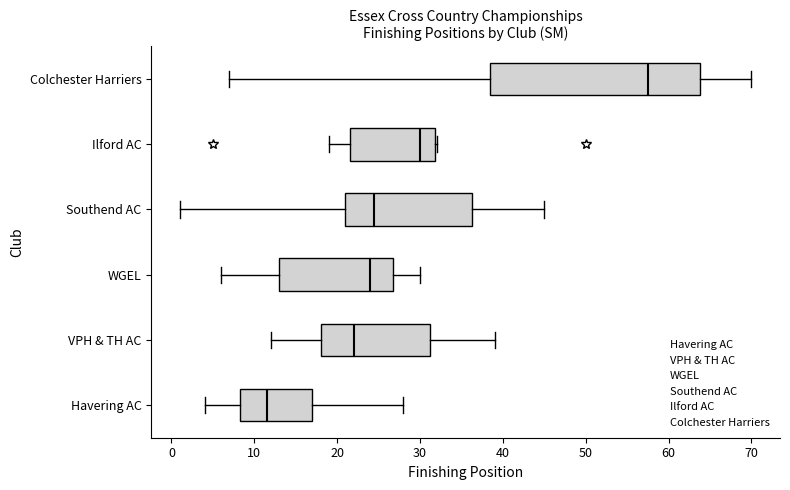

Reading bottom to top, read every box against the x-axis: the position of its median line, the range the box covers, and the ends of its whiskers. The values are not printed on the chart, so give them approximately, as read against the axis.

Havering AC: median 12, box 8 to 17, whiskers 4 to 28
VPH & TH AC: median 22, box 18 to 31, whiskers 12 to 39
WGEL: median 24, box 13 to 27, whiskers 6 to 30
Southend AC: median 25, box 21 to 36, whiskers 1 to 45
Ilford AC: median 30, box 22 to 32, whiskers 19 to 32
Colchester Harriers: median 58, box 39 to 64, whiskers 7 to 70